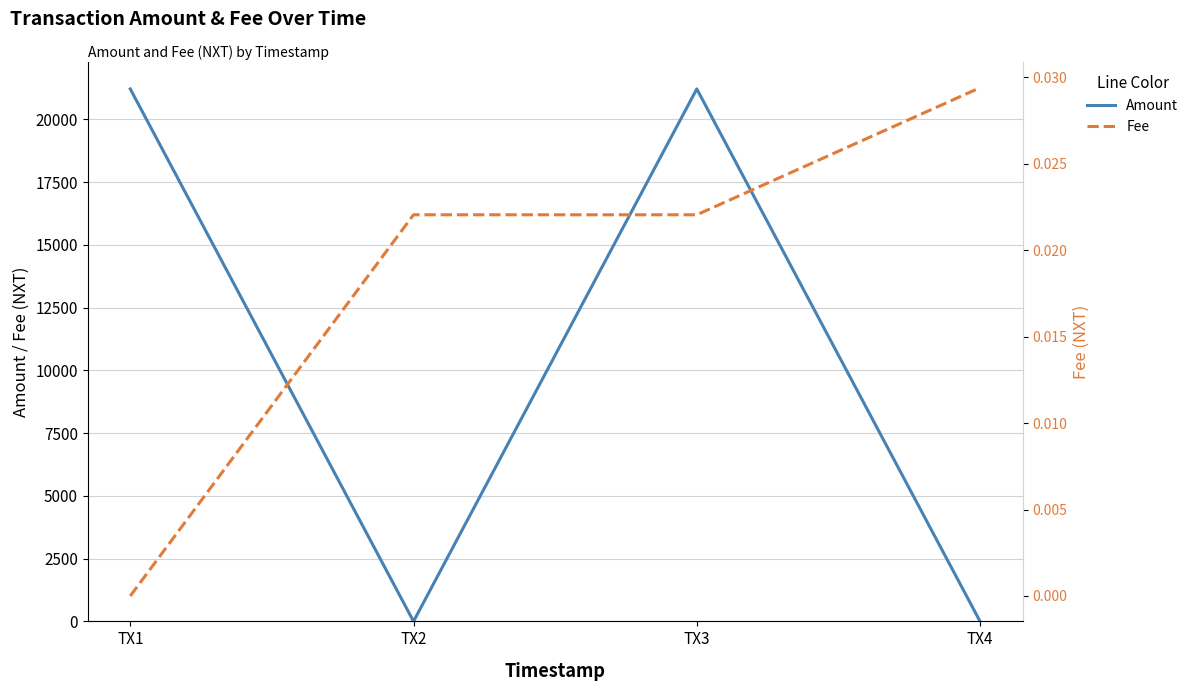

Rank the categories by Amount value from highest to lowest.

TX3, TX1, TX2, TX4